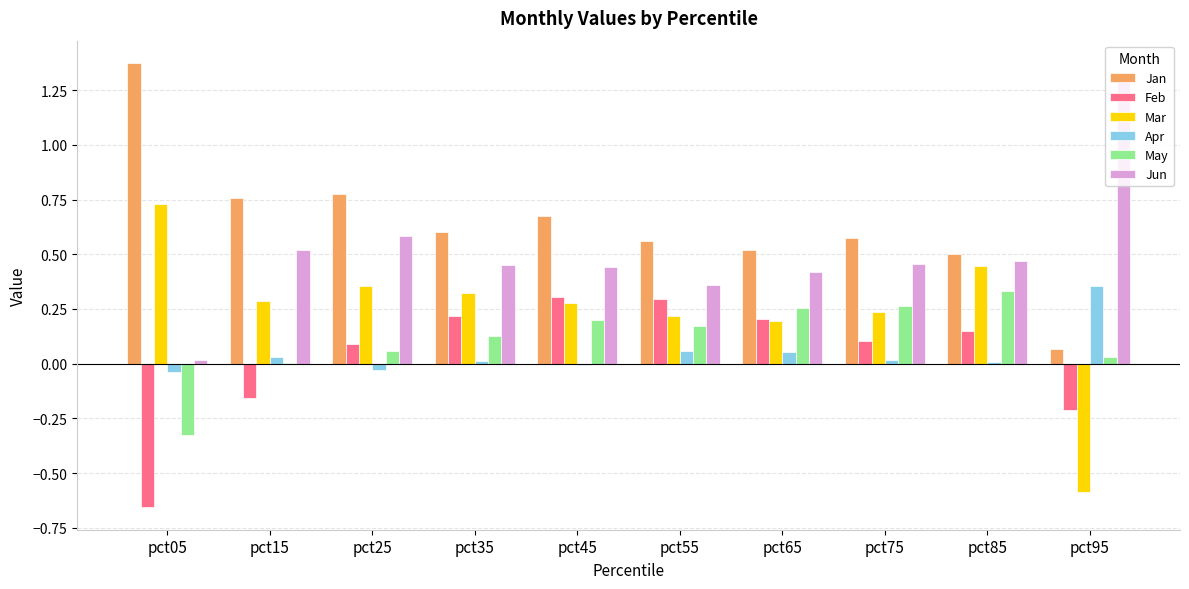

Between pct15 and pct45, which series saw the biggest shift?

Feb